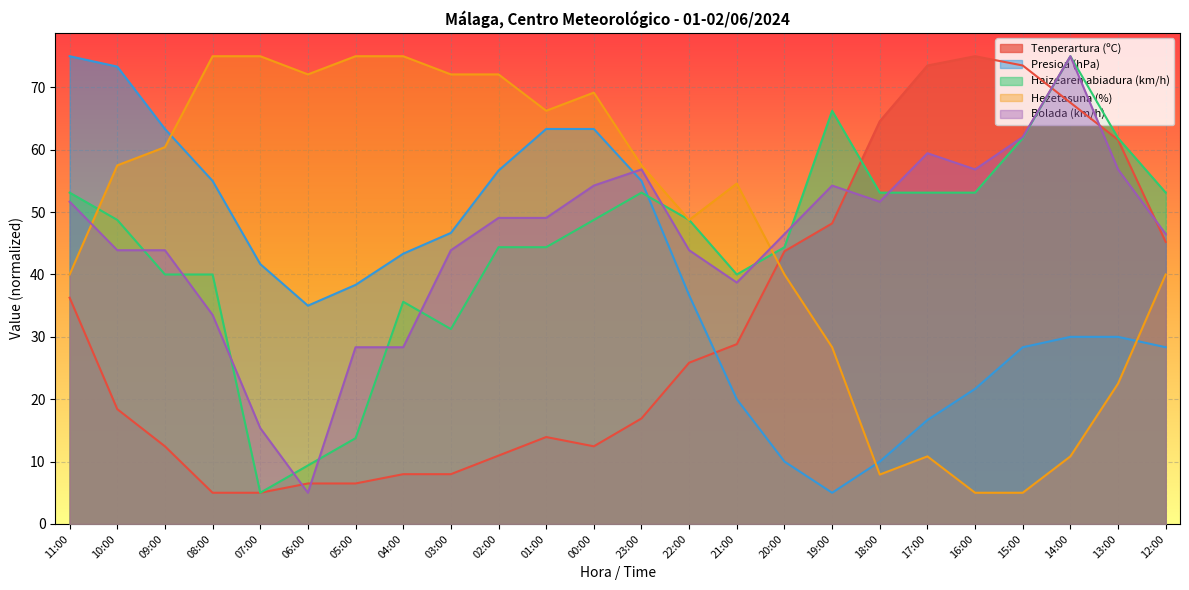

The value of Presioa (hPa) at 12:00 is 28.3. True or false?

True